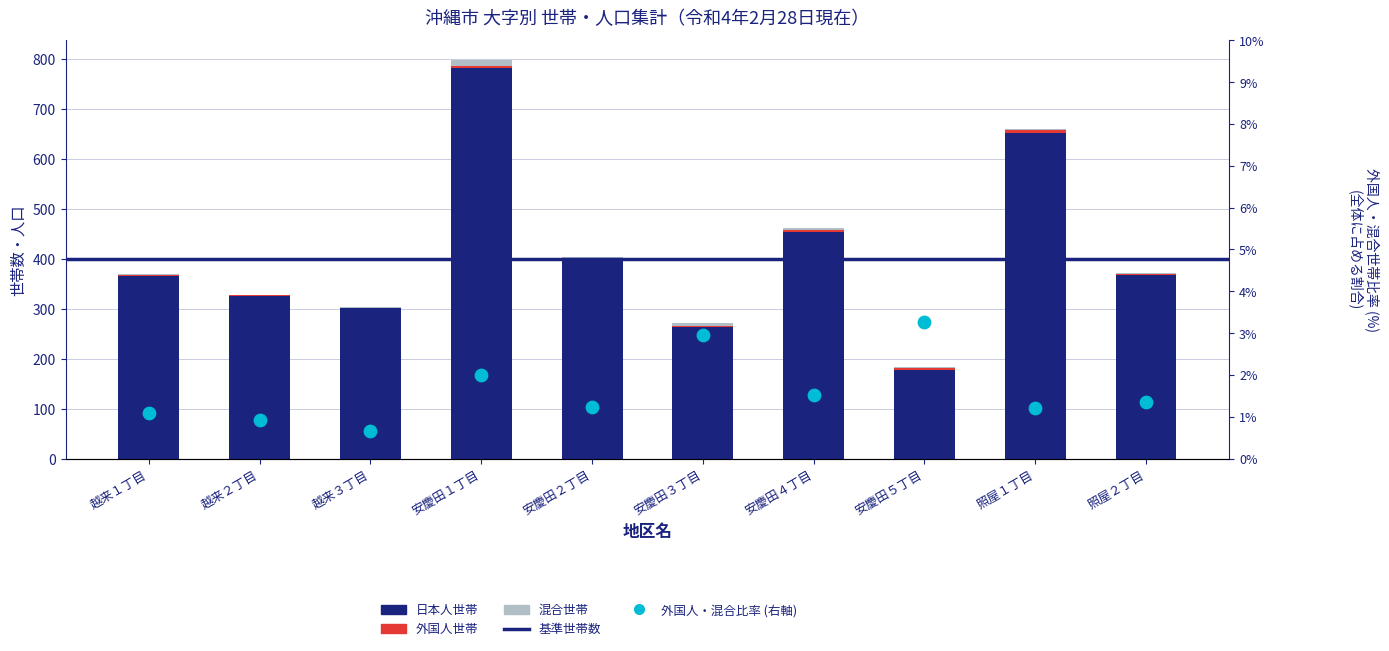

Which series contains the lowest Y value?

外国人世帯